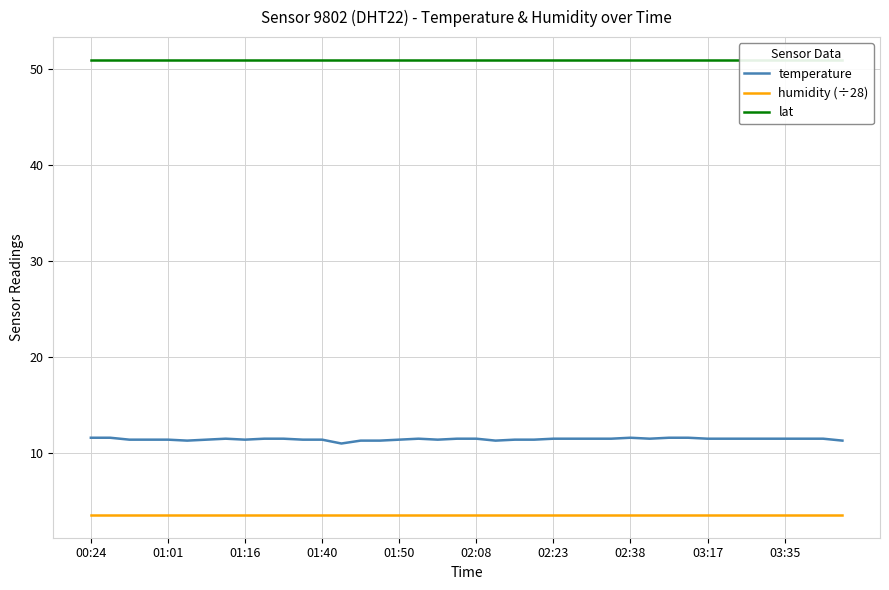

At how many categories does at least one series exceed 17?

40